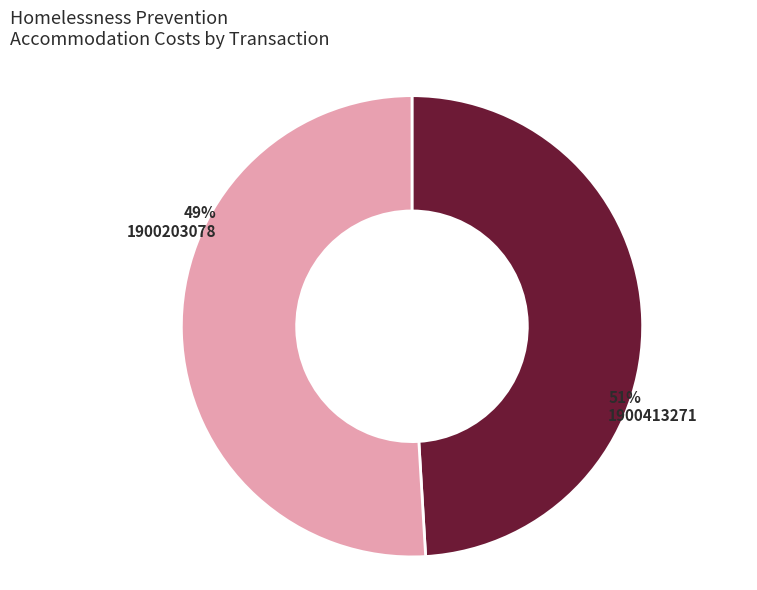

Approximately how many times larger is the value at 1900413271 compared to 1900203078?

1.0